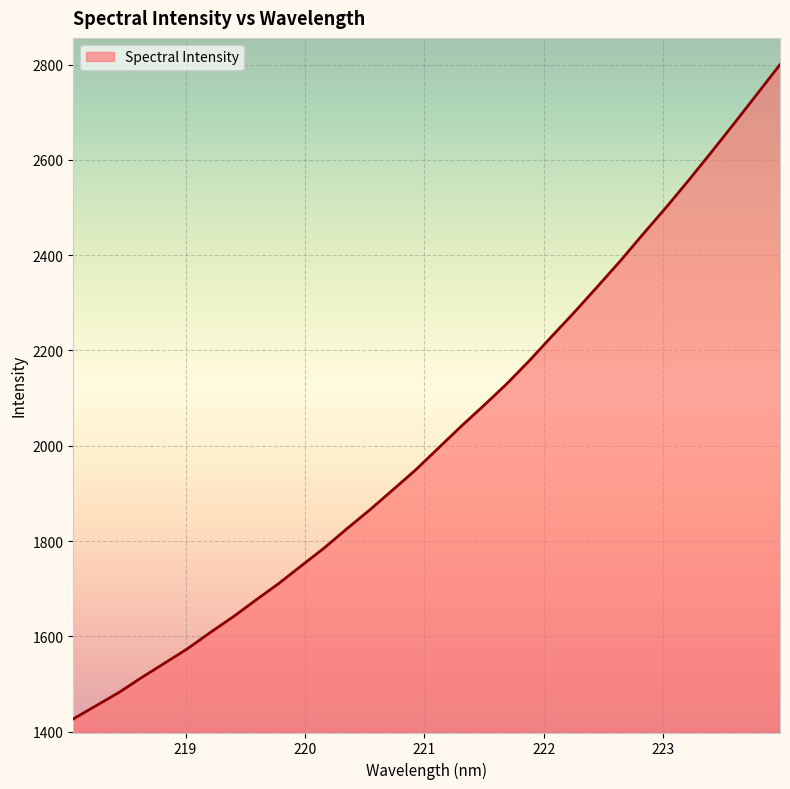

What is the difference between the maximum and minimum values?

1373.3